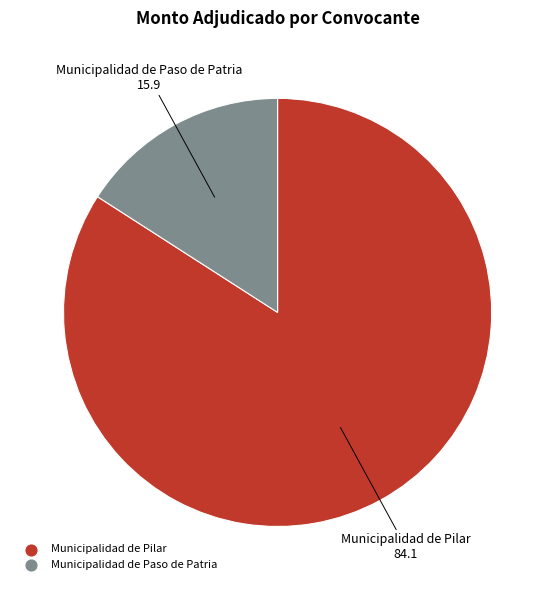

Which slice is the smallest?

Municipalidad de Paso de Patria